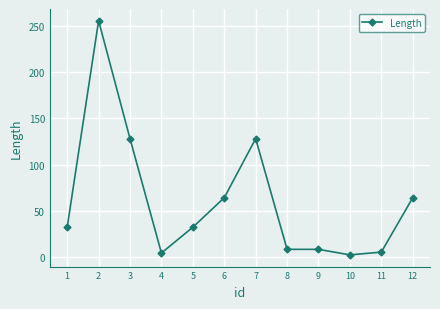

True or false: the data shows 64 at 6.

True